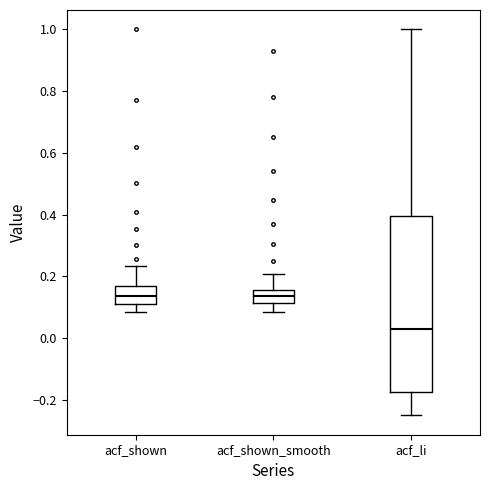

Reading left to right, transcribe this box plot: for each box, give where its median line is, the range the box spans, and where its two whiskers end, as read against the y-axis. The values are not printed on the chart, so give them approximately, as read against the axis.

acf_shown: median 0.14, box 0.12 to 0.16, whiskers 0.08 to 0.24
acf_shown_smooth: median 0.14, box 0.12 to 0.16, whiskers 0.08 to 0.20
acf_li: median 0.02, box -0.18 to 0.40, whiskers -0.24 to 1.00